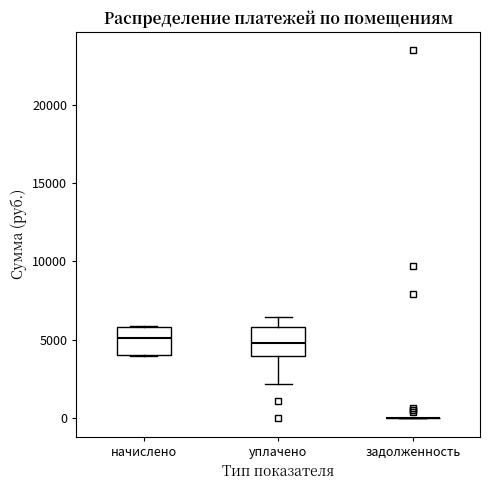

Reading left to right, transcribe this box plot: for each box, give where its median line is, the range the box spans, and where its two whiskers end, as read against the y-axis. The values are not printed on the chart, so give them approximately, as read against the axis.

начислено: median 5000, box 4000 to 6000, whiskers 4000 to 6000
уплачено: median 5000, box 4000 to 6000, whiskers 2000 to 6500
задолженность: box collapsed to a line at 0, whiskers 0 to 0